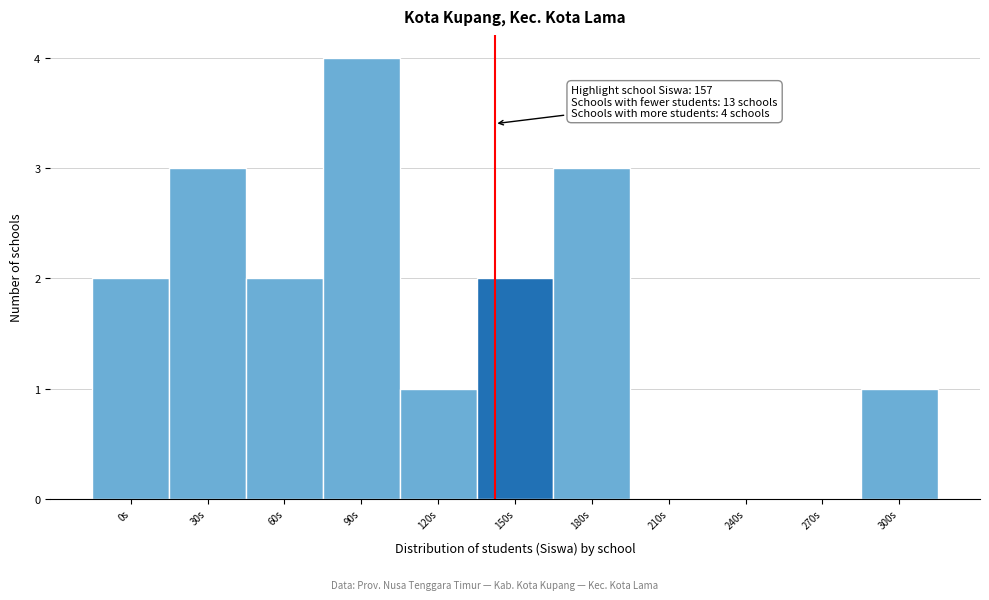

Reading left to right, what are all the values shown in this chart?

0s=2	30s=3	60s=2	90s=4	120s=1	150s=2	180s=3	210s=0	240s=0	270s=0	300s=1